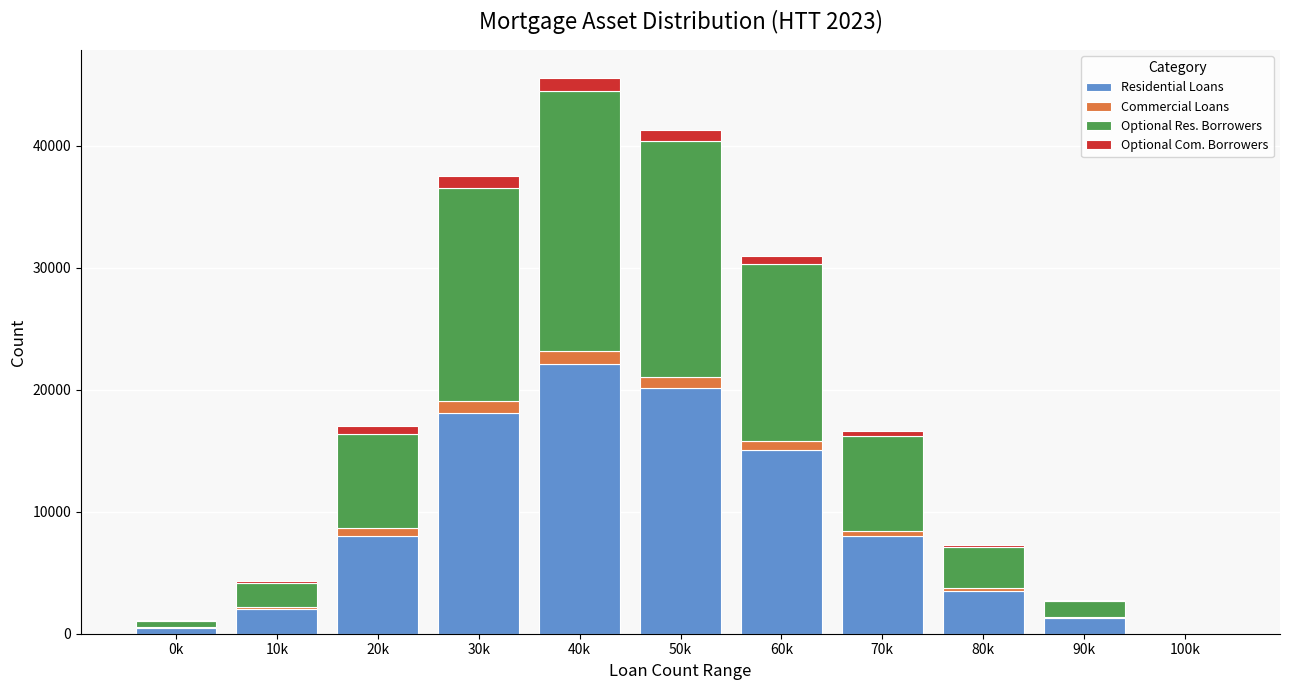

At which category is the sum across all series the highest?

40k